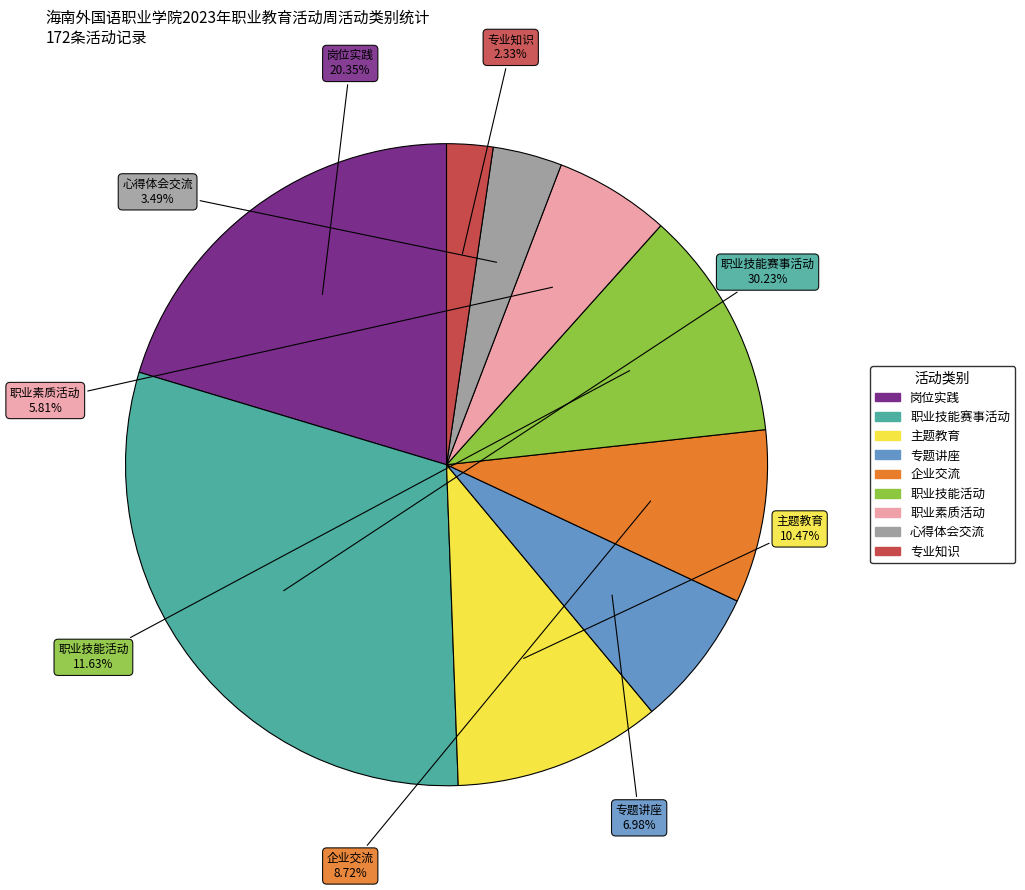

Does any single category account for the majority?

No